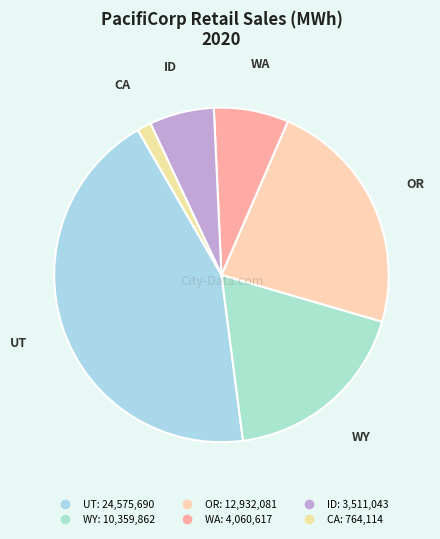

Do WA and WY together represent more than half of the pie?

No